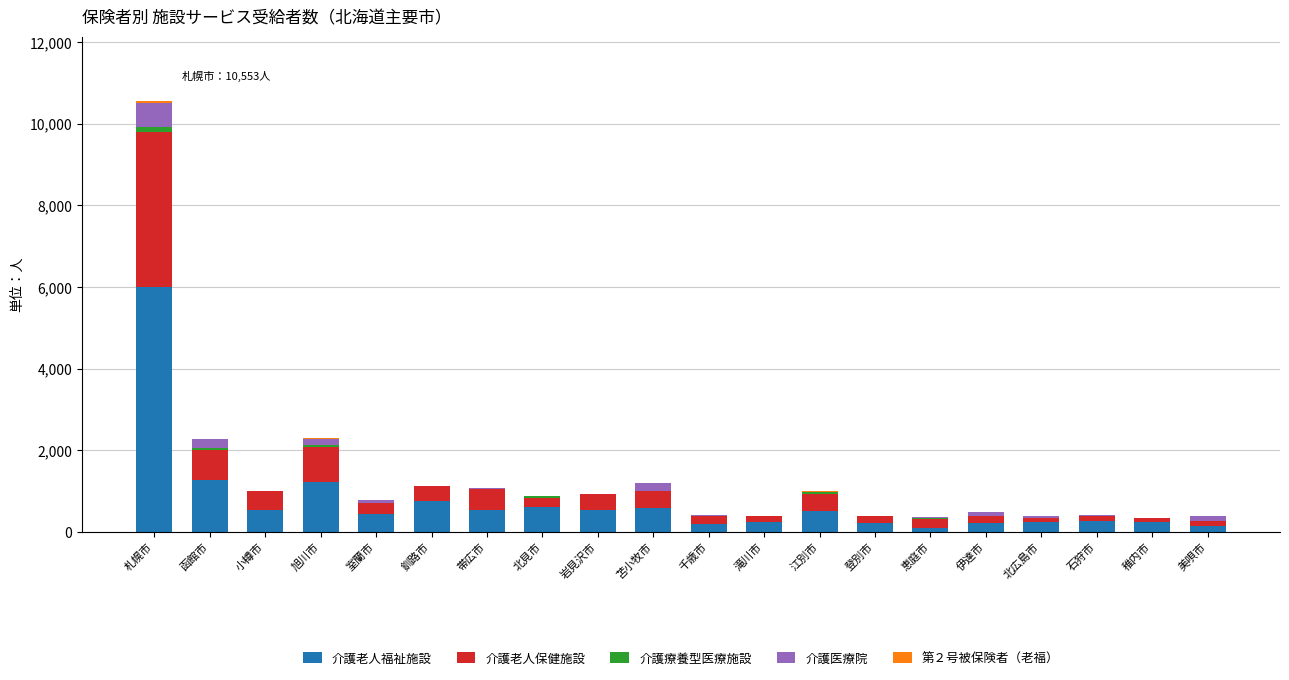

At which category is the sum across all series the highest?

札幌市